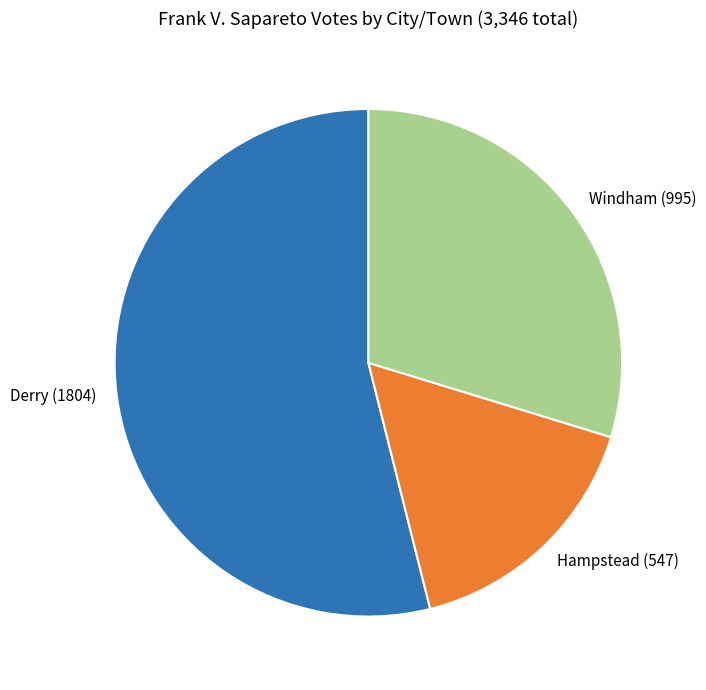

Approximately how many times larger is the value at Windham (995) compared to Derry (1804)?

0.6